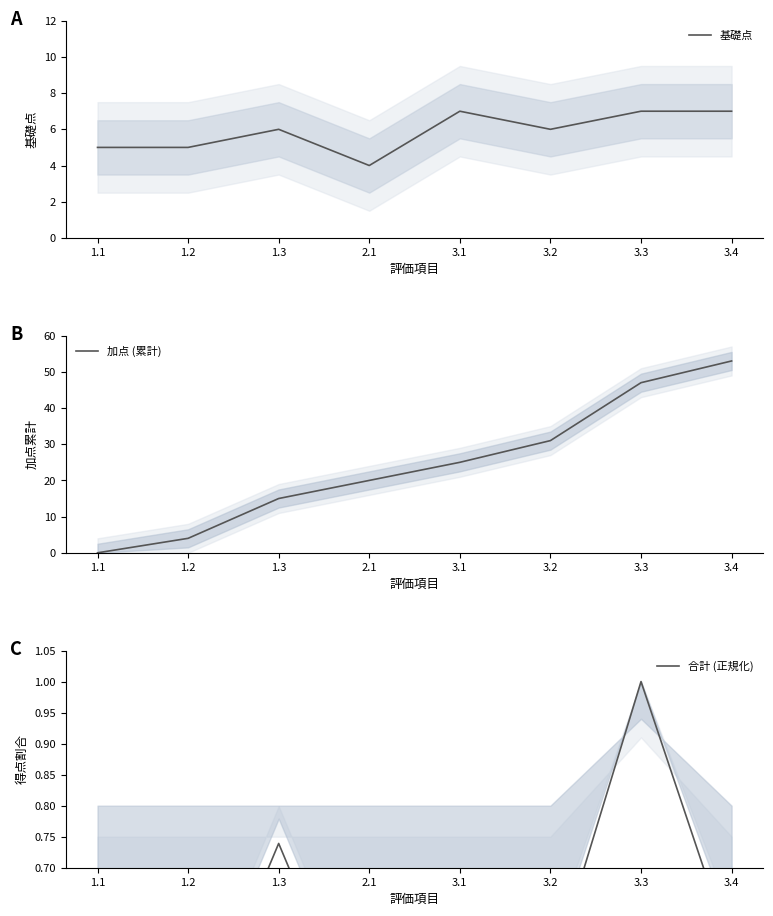

What is the maximum value for 合計 (正規化)?

1.0